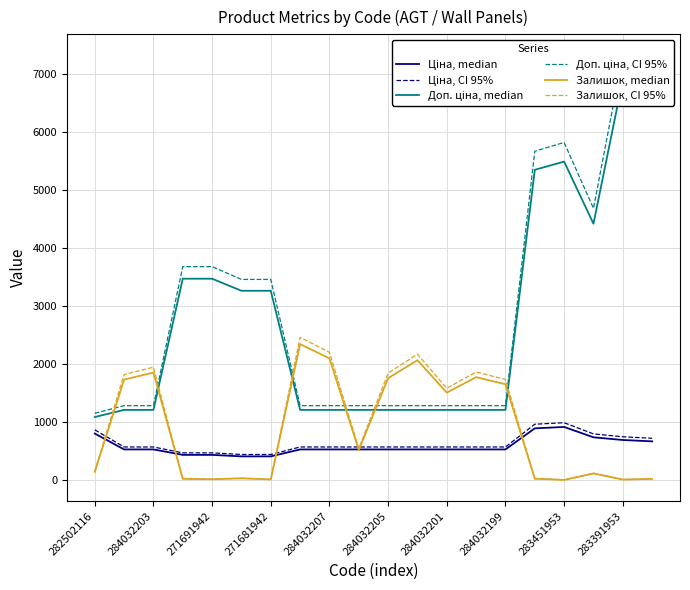

True or false: Доп. ціна, CI 95% and Залишок, median intersect in this chart.

True